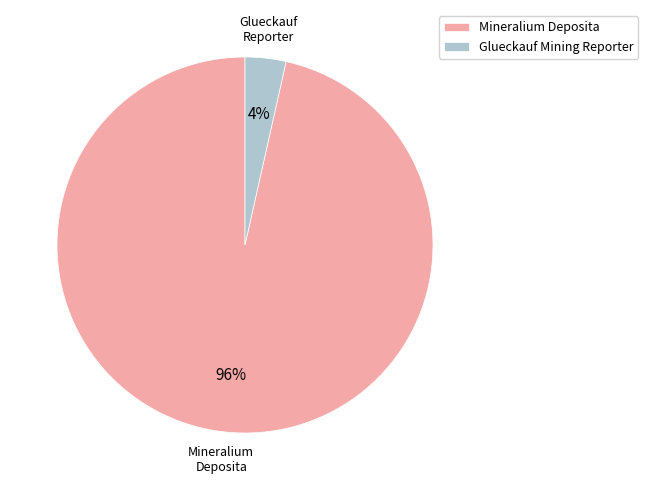

Which has a higher value, Glueckauf Mining Reporter or Mineralium Deposita?

Mineralium Deposita